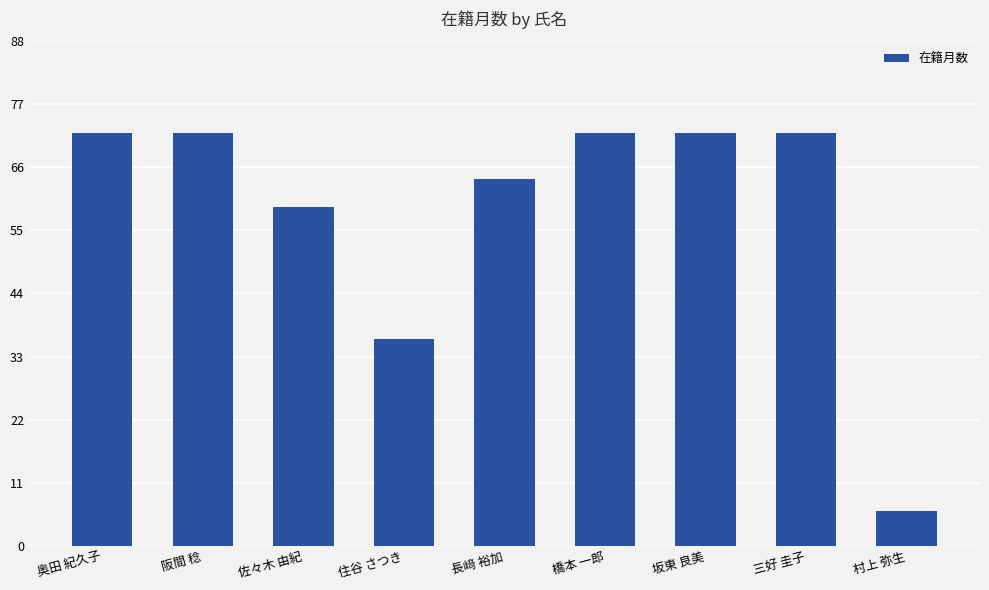

True or false: the data shows 36 at 住谷 さつき.

True